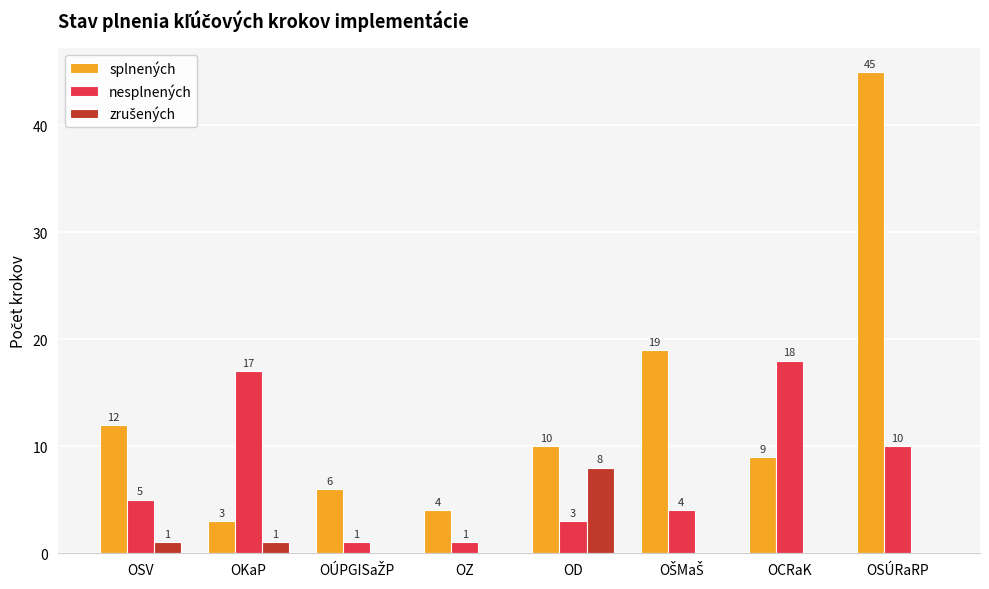

At which label does splnených reach its peak?

OSÚRaRP